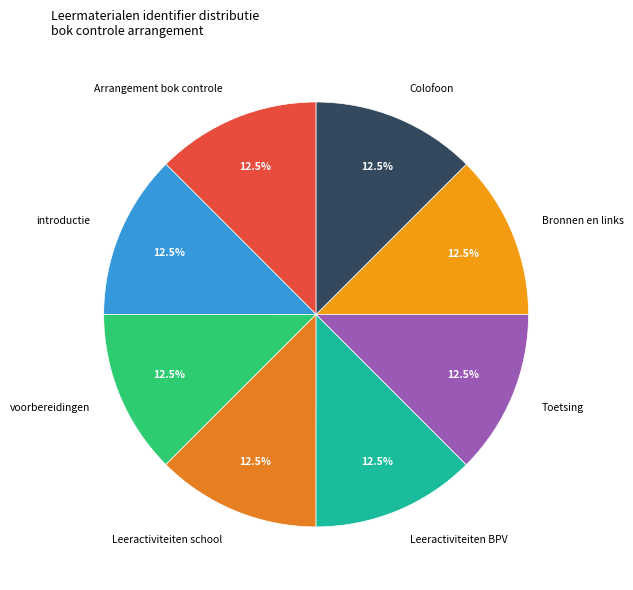

What percentage is NOT represented by Leeractiviteiten BPV?

87.5%